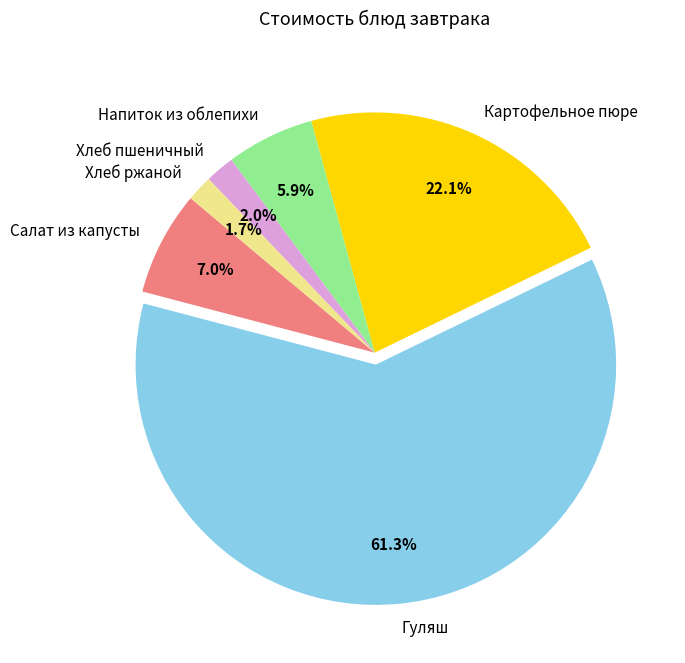

How many segments does this pie chart have?

6